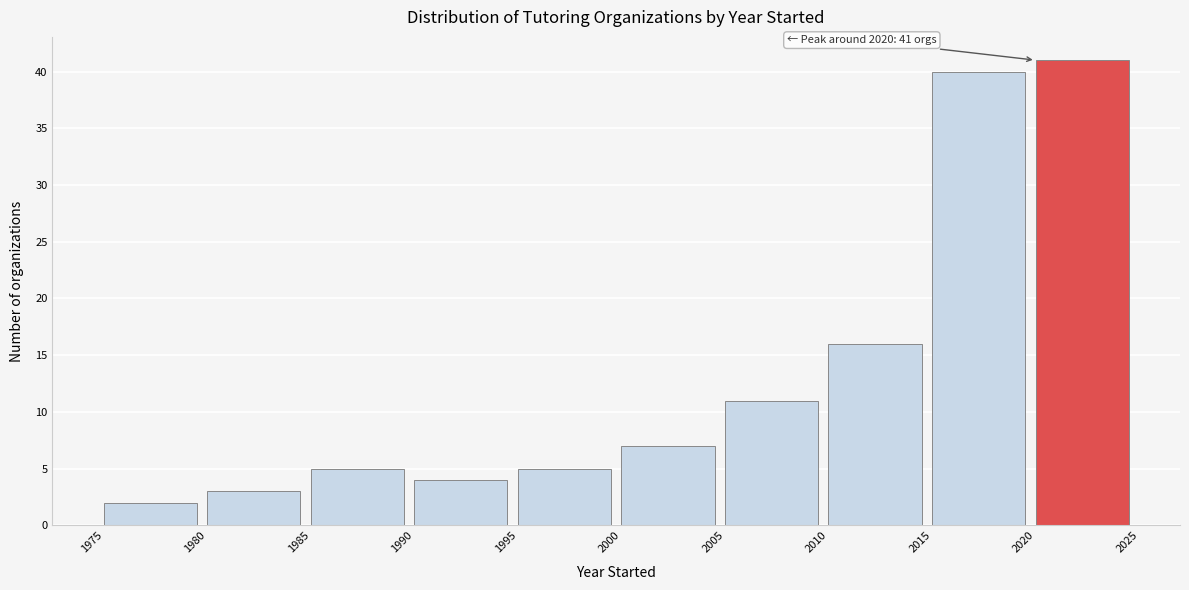

Over which range of the x-axis is the bar tallest?

2020 to 2025